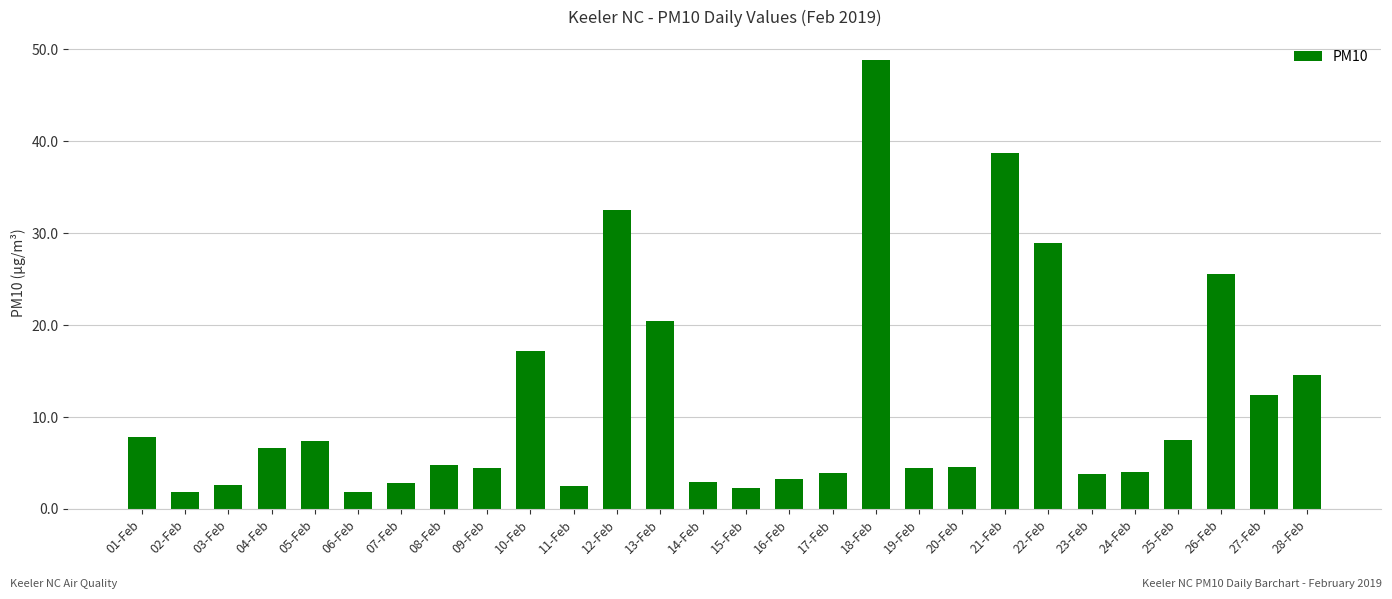

Are the bars grouped side by side (vs. stacked)?

No